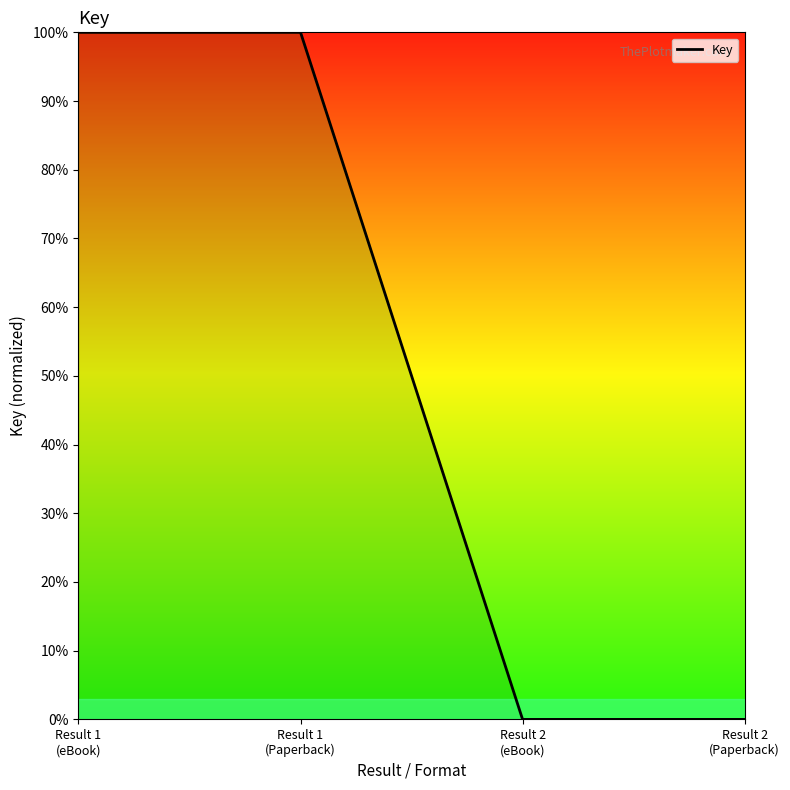

The chart shows a value of 100 at Result 1
(eBook). True or false?

True